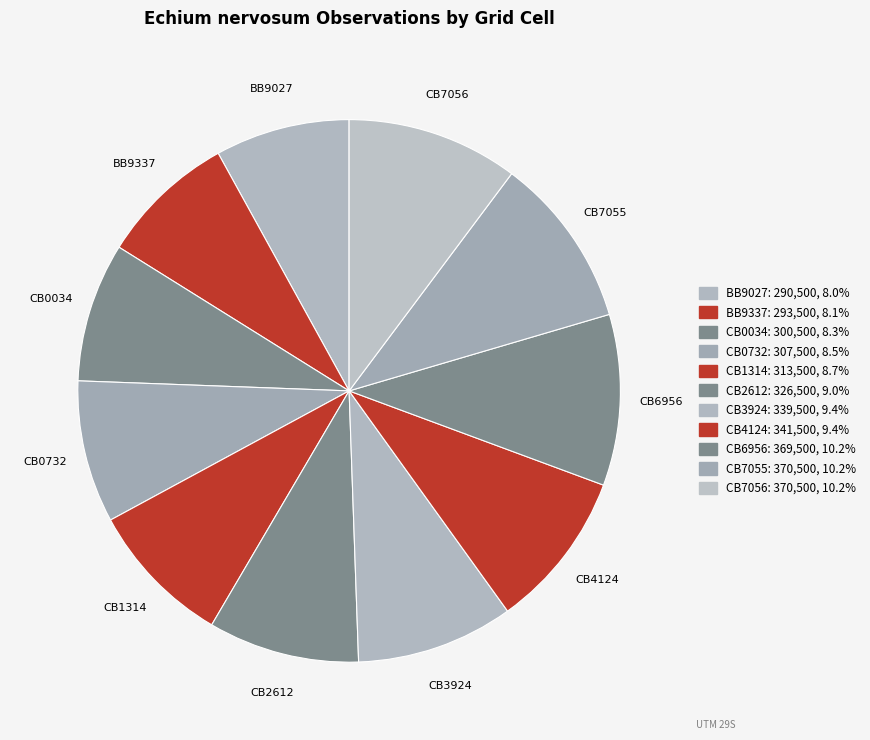

Does CB4124 represent more than half of the total?

No